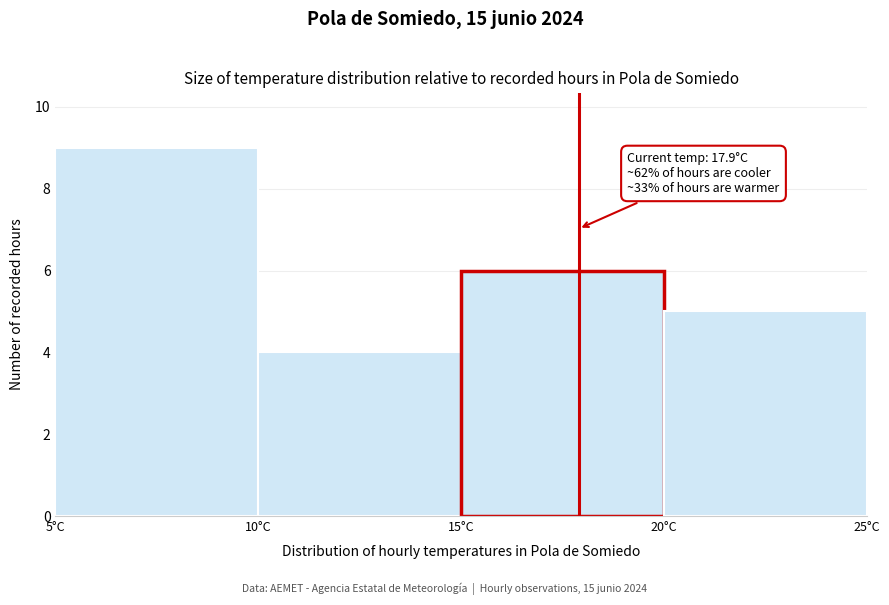

Which range on the x-axis has the tallest bar?

5 to 10